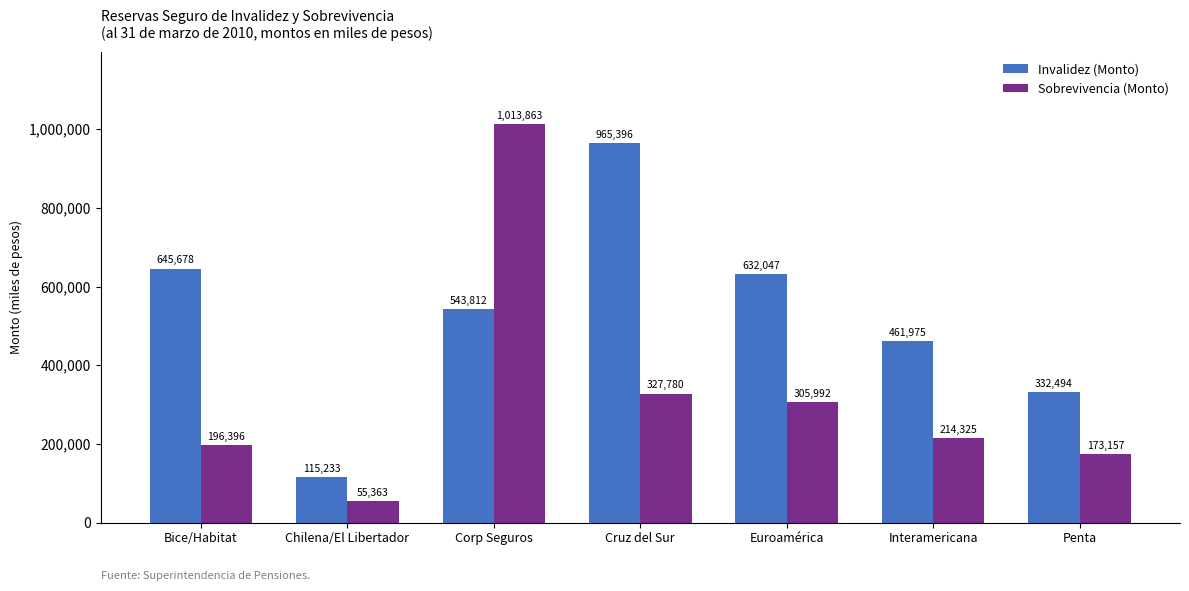

List the series in order of their overall mean, highest first.

Invalidez (Monto), Sobrevivencia (Monto)